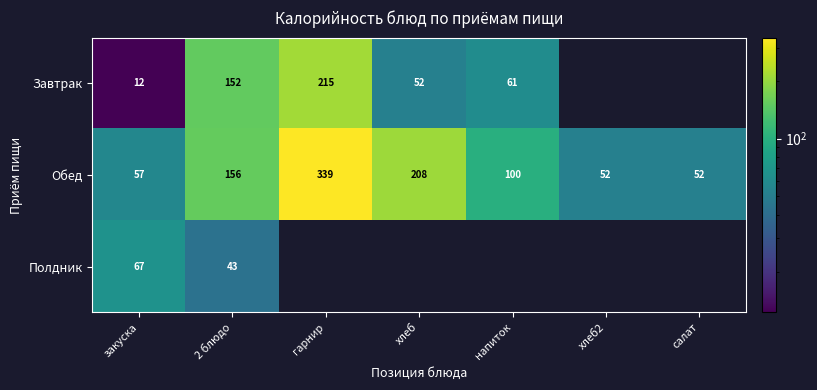

Between закуска and 2 блюдо, which series saw the biggest shift?

Завтрак